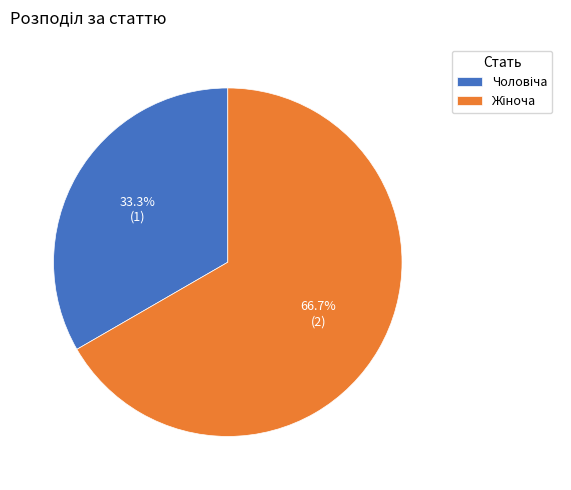

Does any single category account for the majority?

Yes